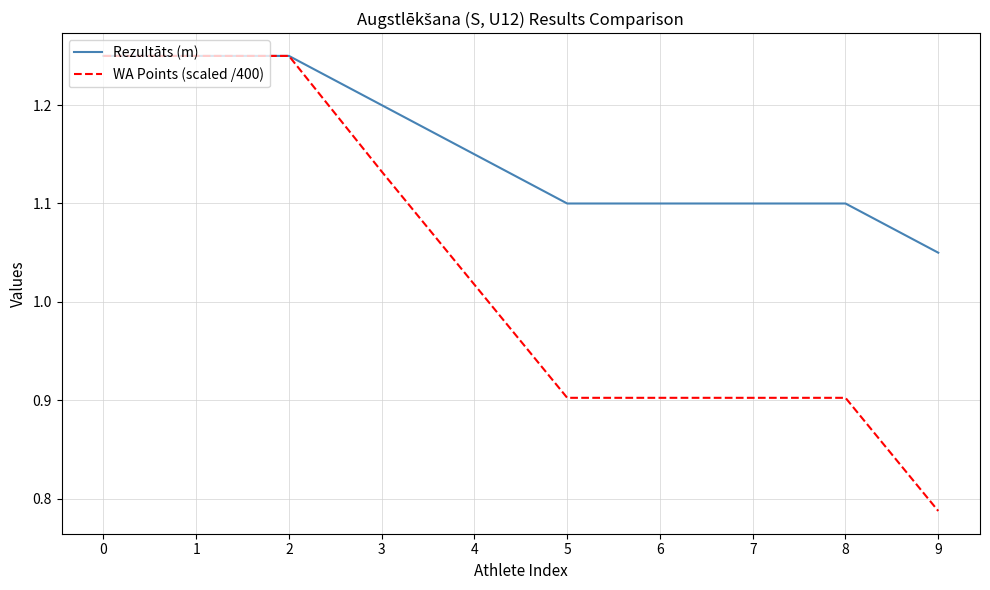

What is the total value across all series at 9?

1.8